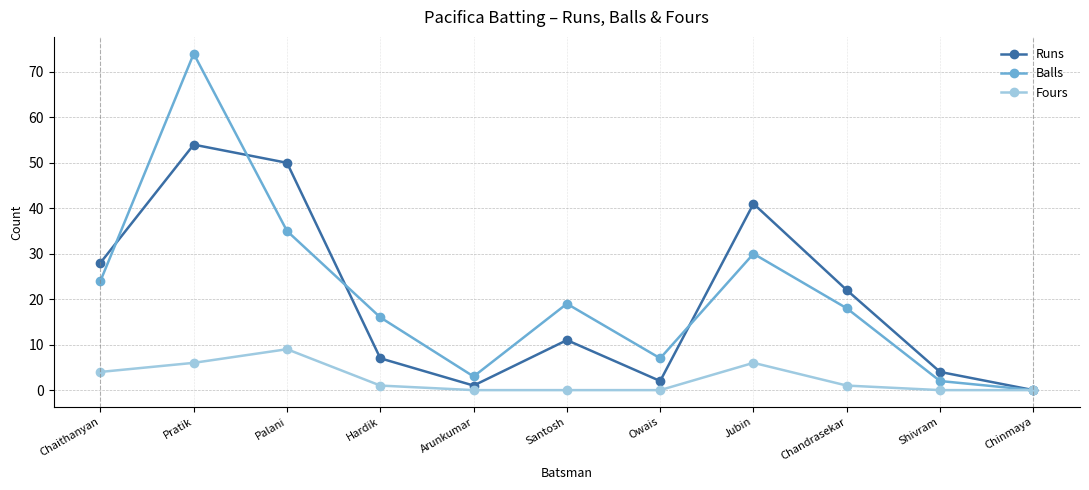

The Fours series shows 9 at Palani. True or false?

True